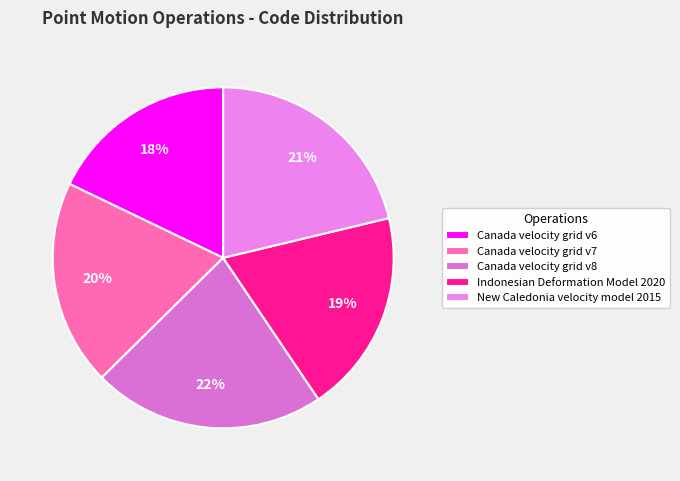

What is the largest slice in the pie chart?

Canada velocity grid v8